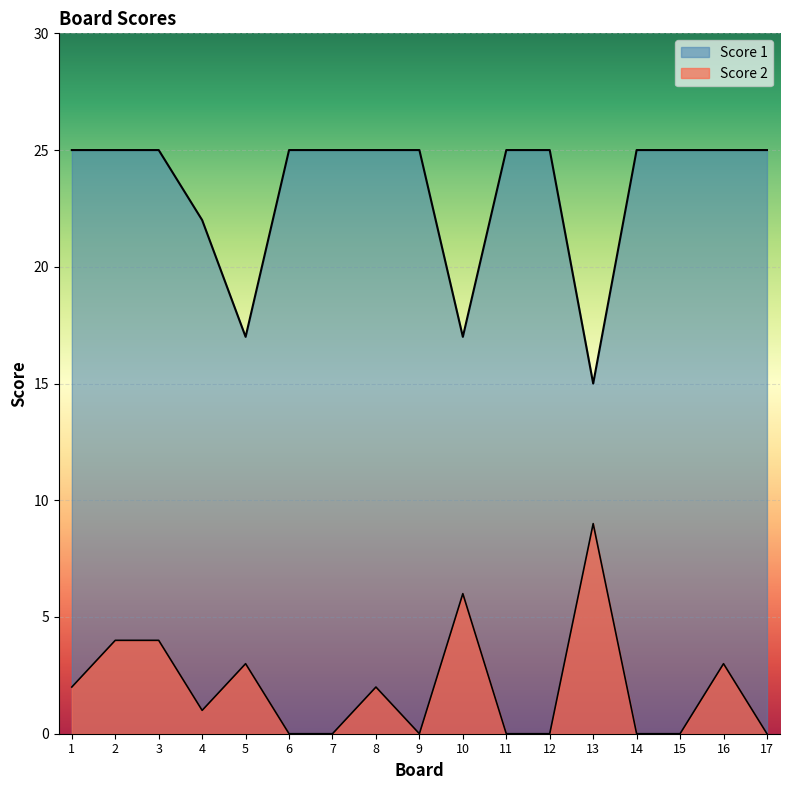

Where is the first local maximum for Score 2?

5